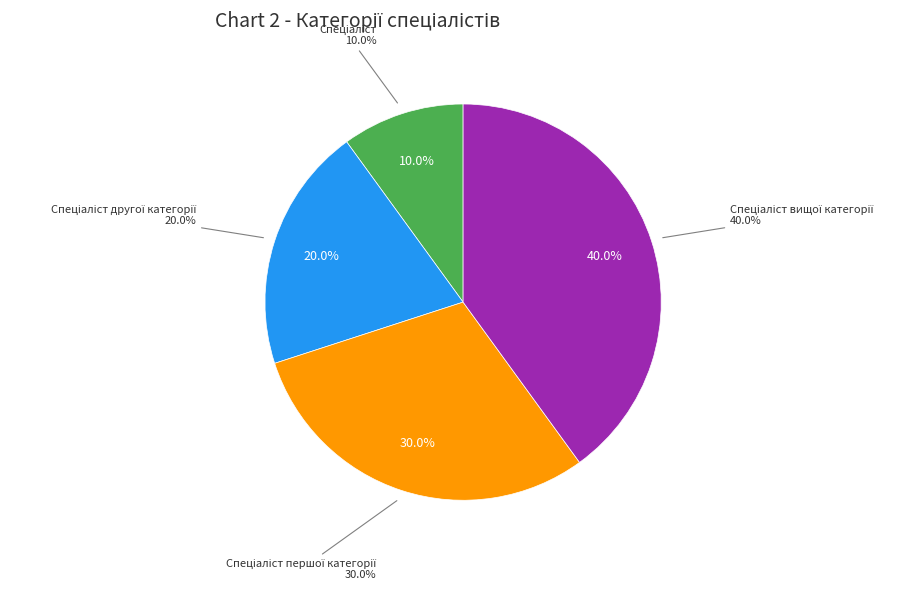

What percentage is the Спеціаліст вищої категорії slice, to the nearest percent?

40%